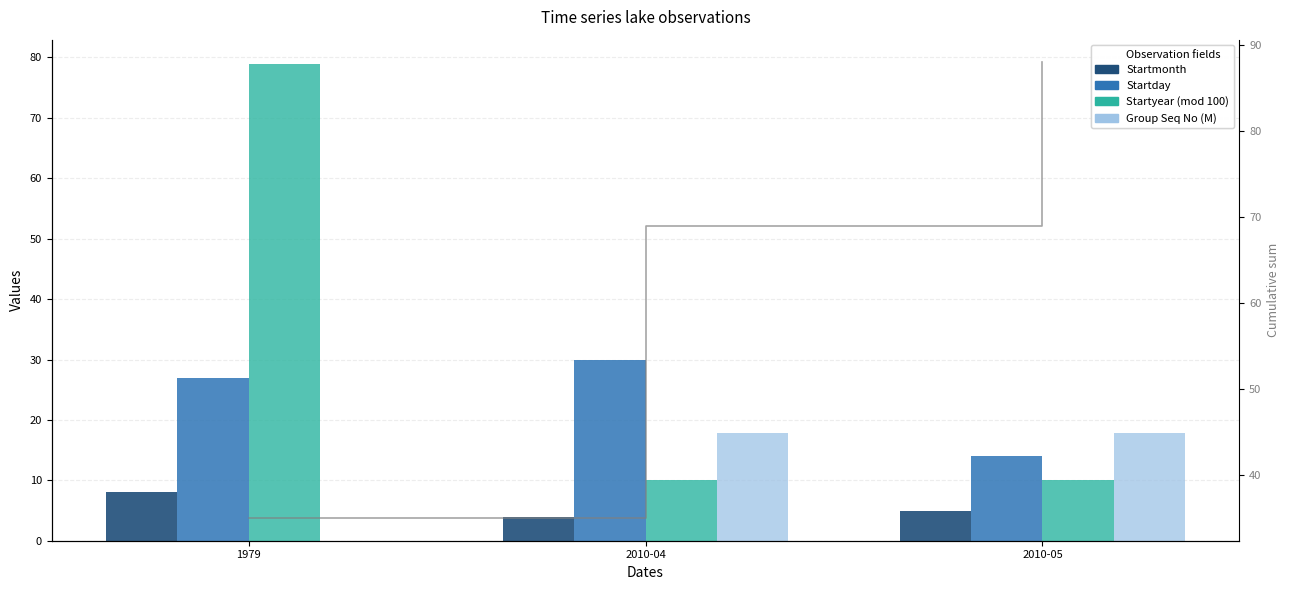

Is it true that Startyear (mod 100) equals 5.4 at 2010-05?

False